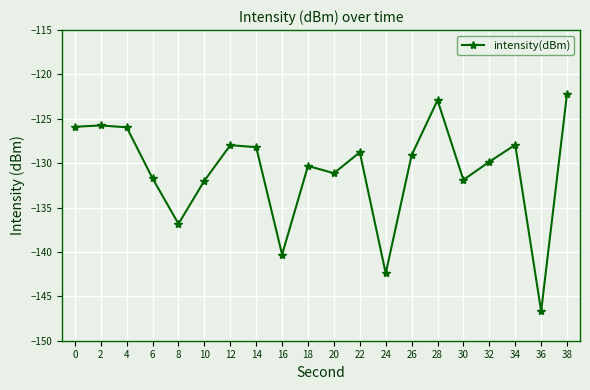

The chart shows a value of -197.0 at 10. True or false?

False